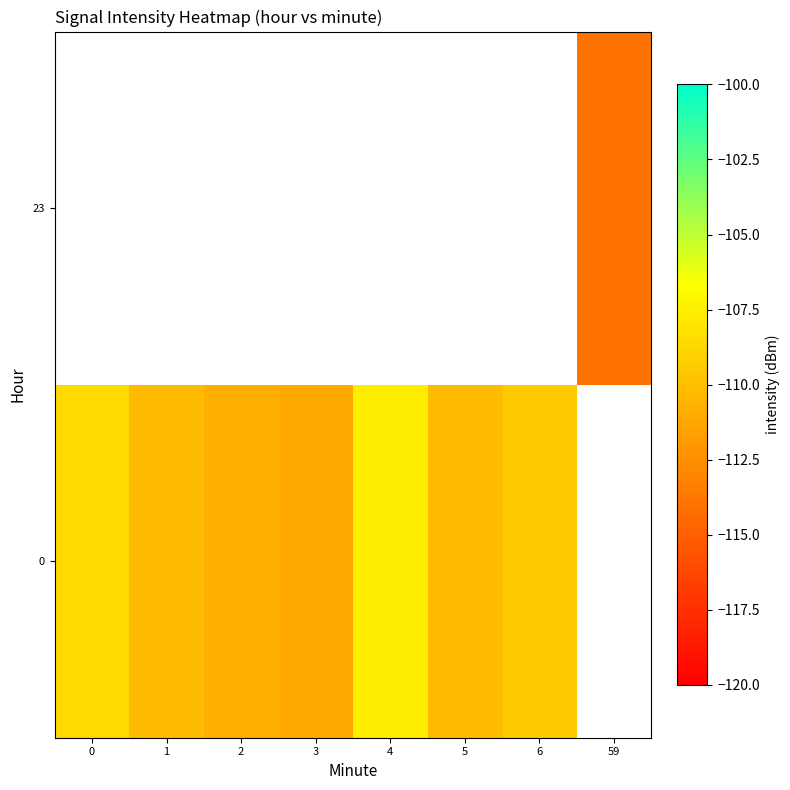

What is the difference between the 0 values at 3 and 6?

1.8